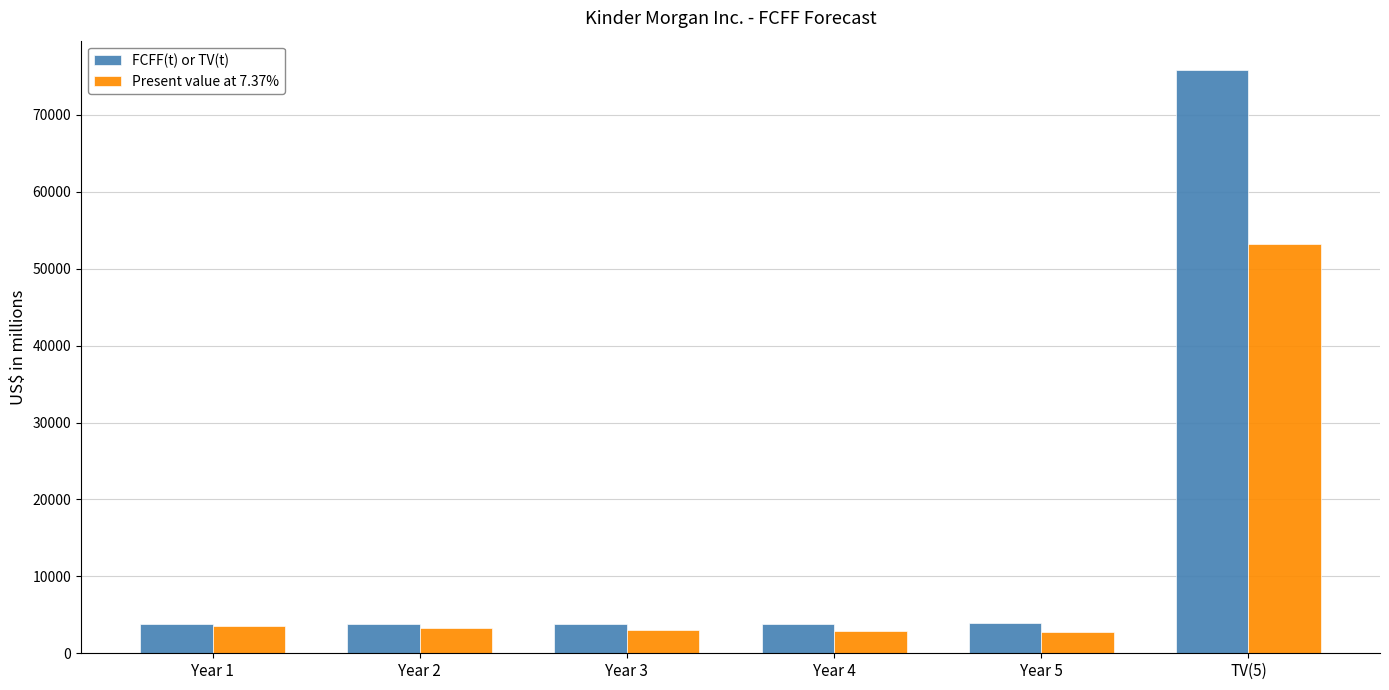

The value of Present value at 7.37% at TV(5) is 53152. True or false?

True